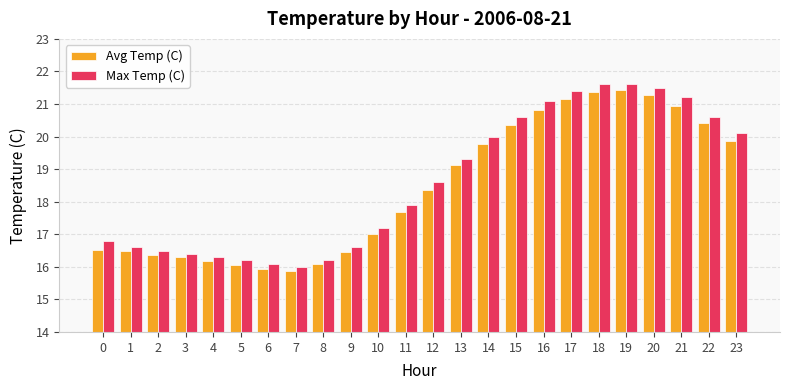

Is it true that Avg Temp (C) equals 20.9 at 21?

True